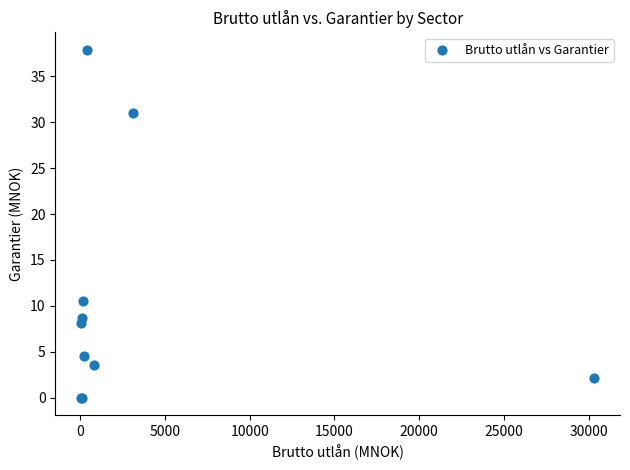

What Y value in the scatter plot is closest to 18?

10.5